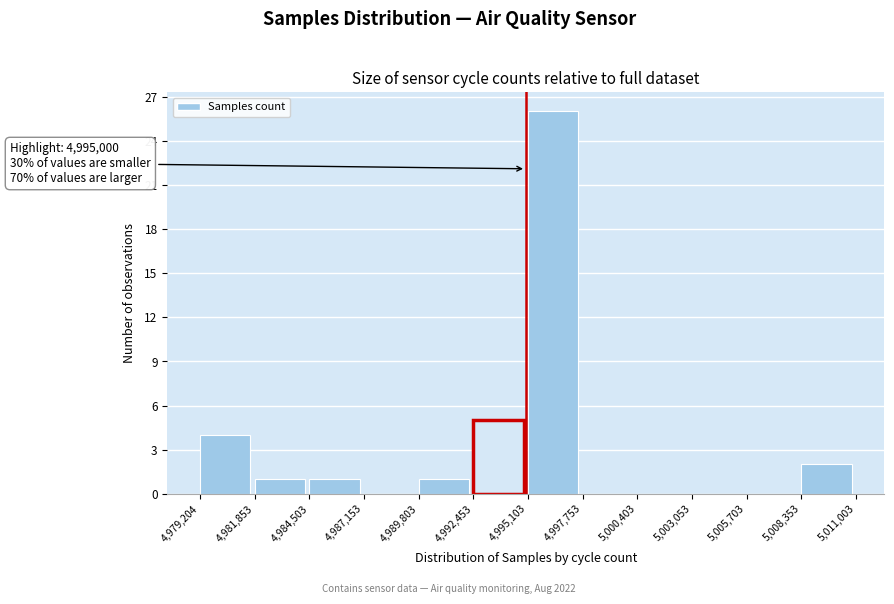

Over which range of the x-axis is the bar tallest?

4,995,103 to 4,997,753